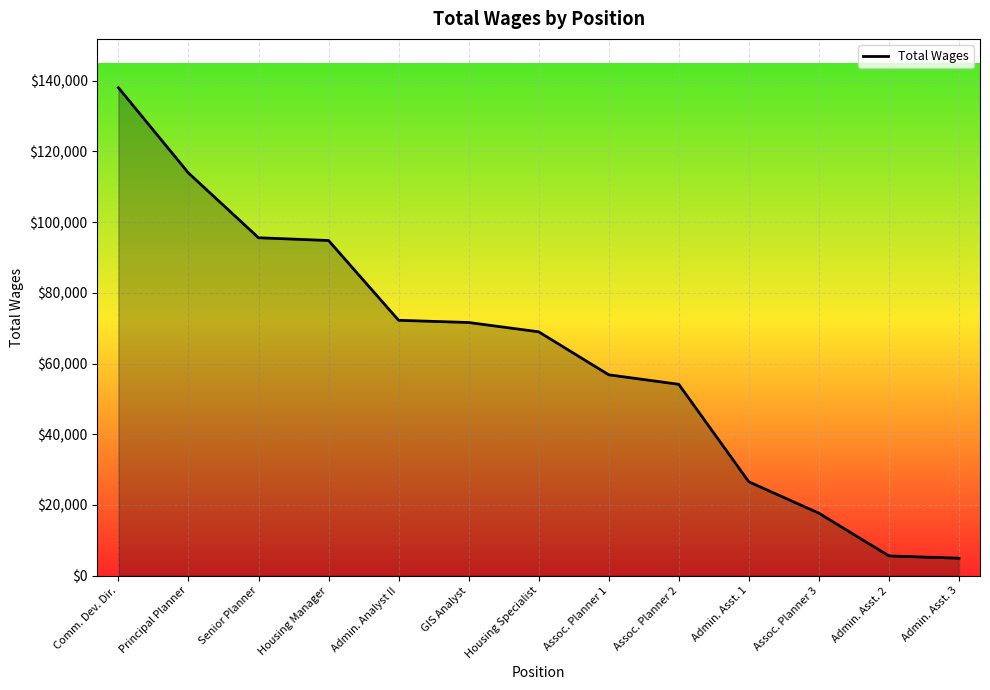

What is the sum of all values?

820751